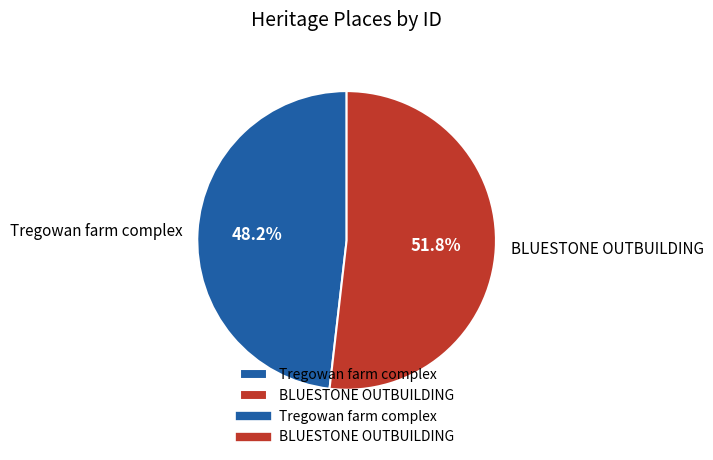

How many segments does this pie chart have?

2